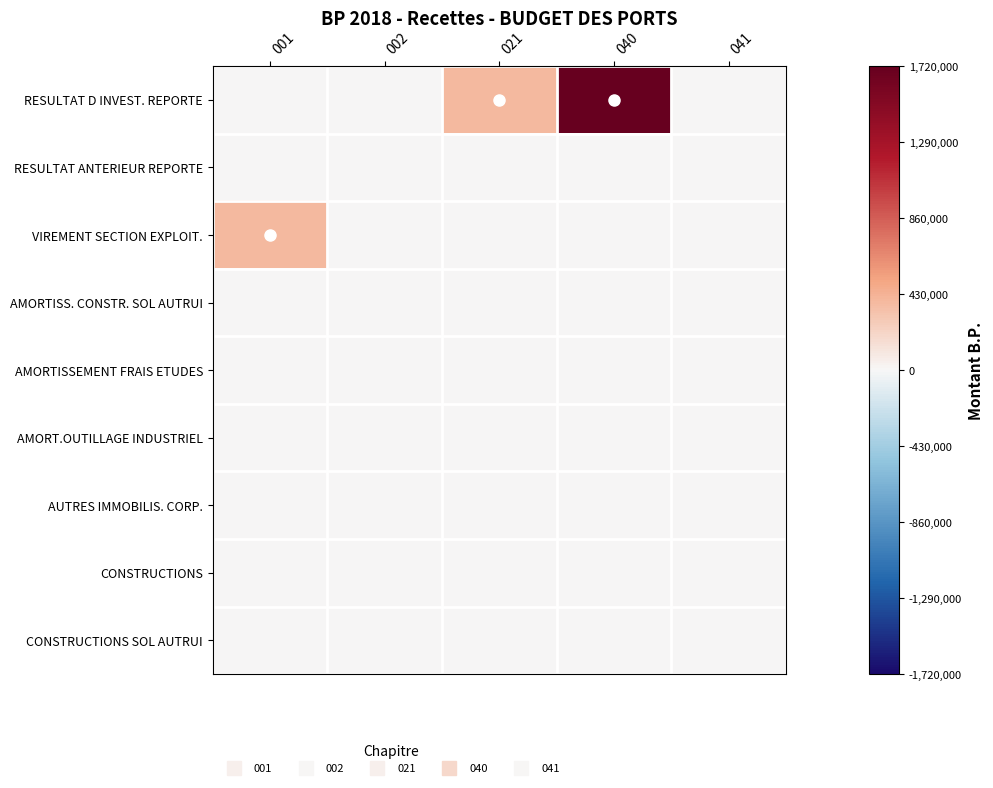

Which series has the widest spread of values?

RESULTAT D INVEST. REPORTE